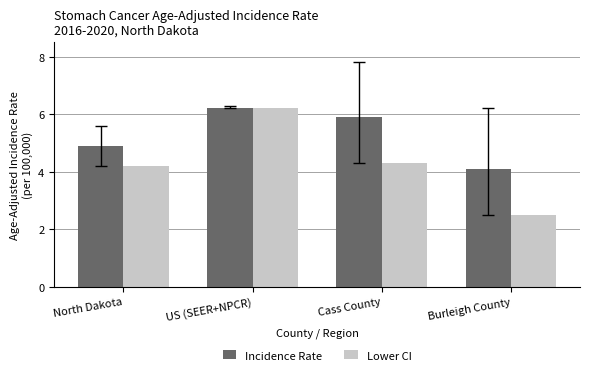

What is the sum of all Incidence Rate values?

21.1